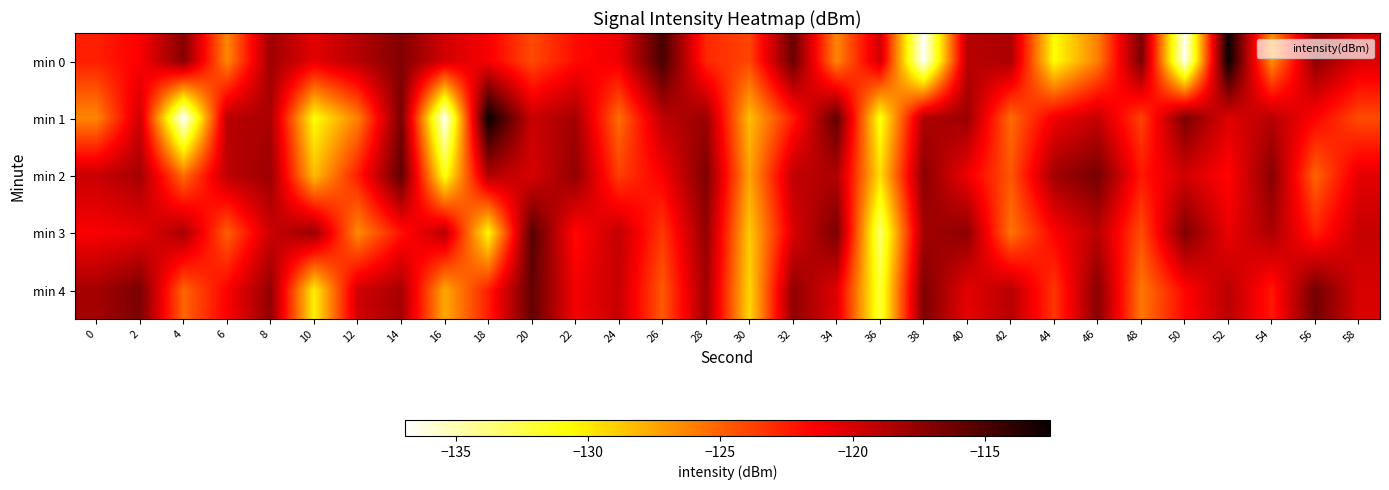

Reading left to right, list all the values displayed in this chart.

min 0: 0=-122.6	2=-121.4	4=-117.1	6=-126.4	8=-118.0	10=-120.5	12=-118.8	14=-117.0	16=-119.9	18=-121.2	20=-124.2	22=-121.9	24=-120.8	26=-114.8	28=-122.9	30=-124.0	32=-116.1	34=-126.3	36=-119.7	38=-136.9	40=-118.9	42=-118.5	44=-130.8	46=-126.1	48=-116.6	50=-136.6	52=-112.6	54=-126.8	56=-117.4	58=-120.2
min 1: 0=-126.3	2=-119.7	4=-136.9	6=-118.9	8=-118.5	10=-130.8	12=-126.1	14=-116.6	16=-136.6	18=-112.6	20=-119.5	22=-118.2	24=-125.4	26=-119.1	28=-117.9	30=-128.3	32=-122.5	34=-115.8	36=-131.2	38=-118.7	40=-117.9	42=-125.3	44=-121.0	46=-119.5	48=-123.9	50=-116.7	52=-120.3	54=-118.9	56=-121.5	58=-124.2
min 2: 0=-119.5	2=-118.2	4=-125.4	6=-119.1	8=-117.9	10=-128.3	12=-122.5	14=-115.8	16=-131.2	18=-118.7	20=-120.1	22=-117.5	24=-123.7	26=-121.3	28=-116.8	30=-127.4	32=-119.2	34=-118.6	36=-129.5	38=-117.3	40=-120.9	42=-124.6	44=-118.1	46=-116.5	48=-122.3	50=-119.8	52=-121.7	54=-117.2	56=-125.1	58=-120.5
min 3: 0=-121.3	2=-120.7	4=-118.4	6=-124.9	8=-119.6	10=-117.8	12=-126.5	14=-122.1	16=-118.9	18=-130.6	20=-115.4	22=-121.8	24=-119.3	26=-123.5	28=-117.6	30=-128.8	32=-120.2	34=-116.7	36=-133.4	38=-118.2	40=-117.4	42=-125.7	44=-121.5	46=-119.0	48=-124.3	50=-116.9	52=-120.8	54=-118.5	56=-122.6	58=-119.4
min 4: 0=-118.2	2=-116.7	4=-125.1	6=-121.4	8=-117.6	10=-130.2	12=-119.8	14=-118.3	16=-127.6	18=-122.5	20=-115.9	22=-121.1	24=-119.5	26=-124.7	28=-118.1	30=-129.3	32=-117.5	34=-120.4	36=-132.1	38=-116.8	40=-120.6	42=-118.9	44=-123.4	46=-117.2	48=-125.8	50=-121.7	52=-119.0	54=-122.3	56=-116.4	58=-120.1